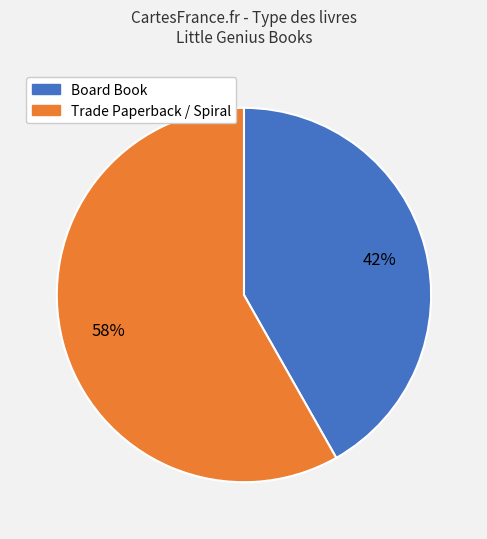

To the nearest percent, what is the average slice percentage?

50%